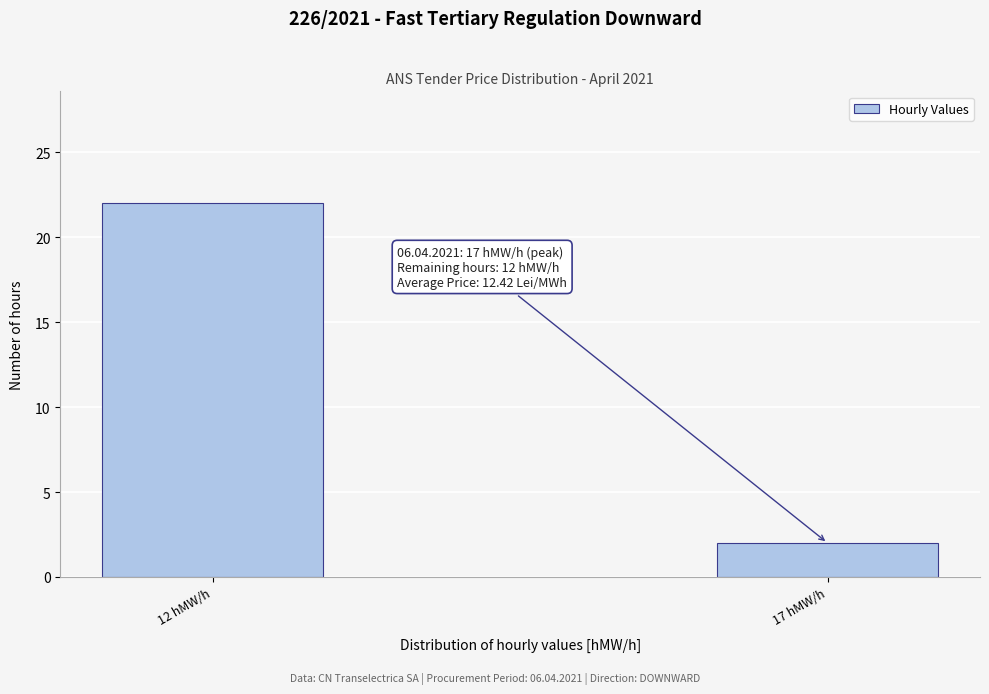

Reading right to left, extract all data points from this chart.

2	22